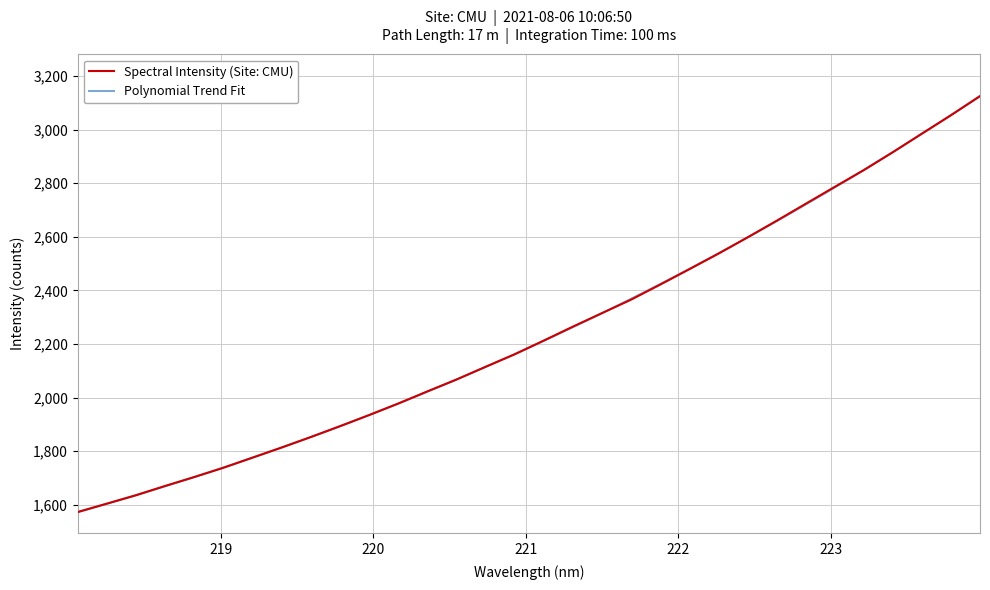

How many lines are shown in the chart?

1